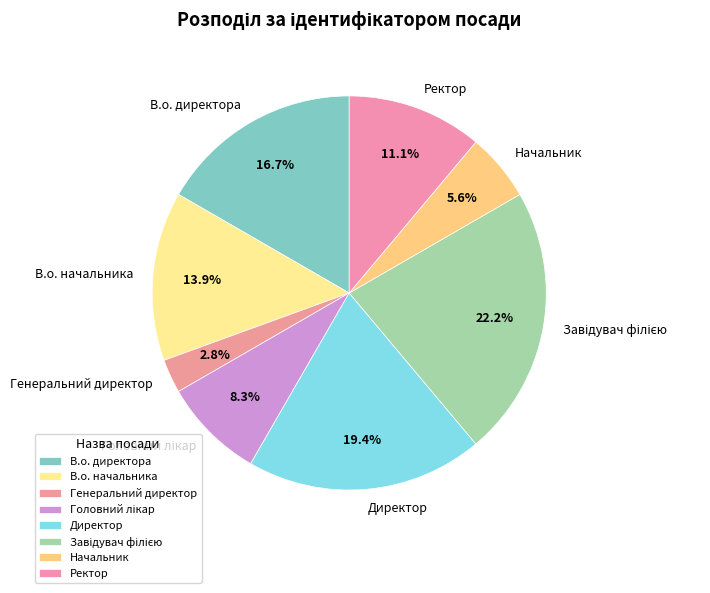

Count the number of slices in the pie.

8